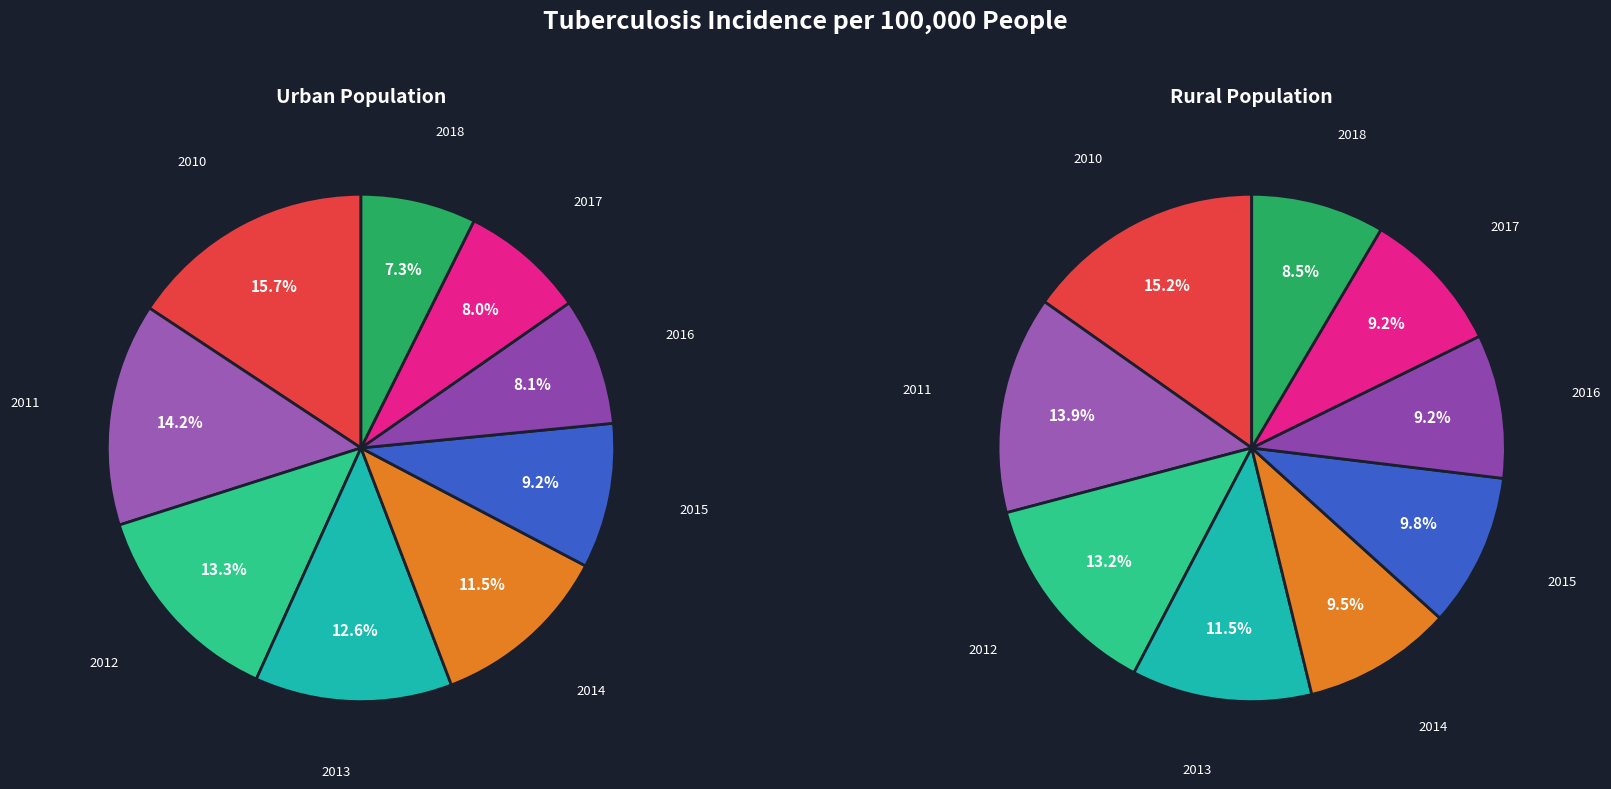

How much of the chart is everything except 2011?

85.9%